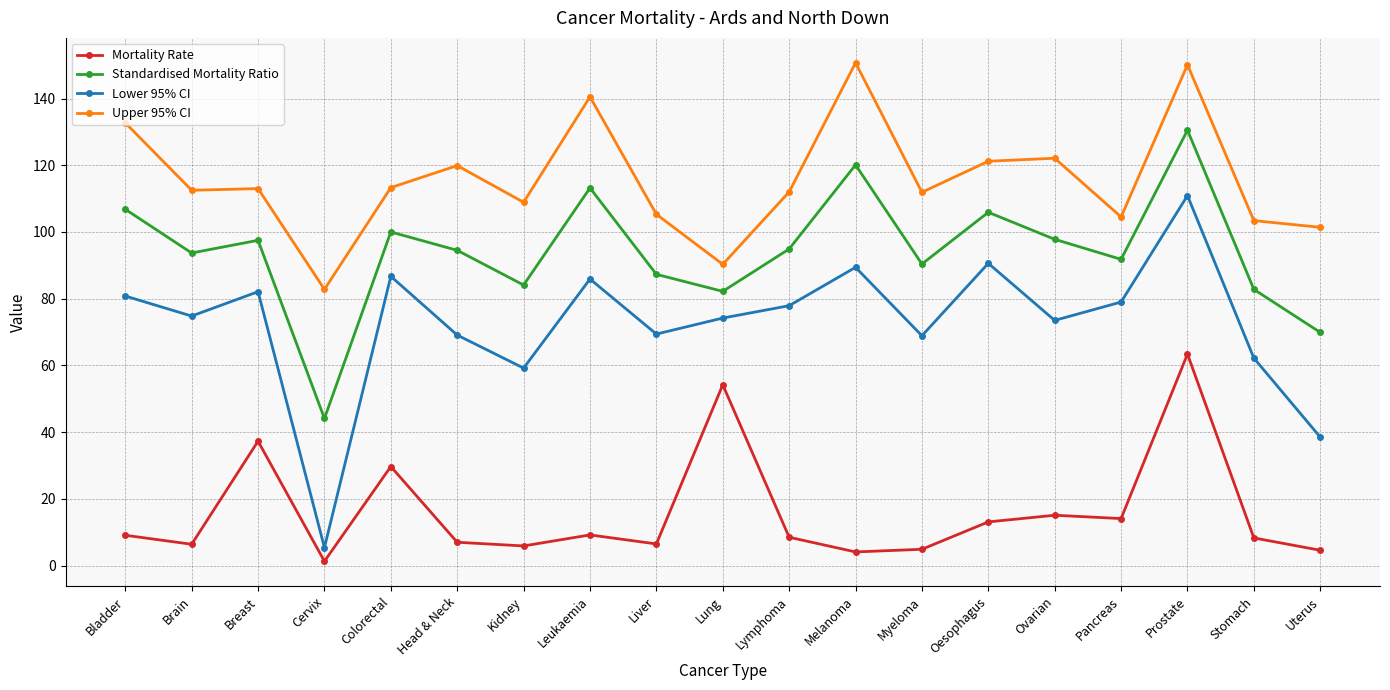

At which category is the sum across all series the highest?

Prostate